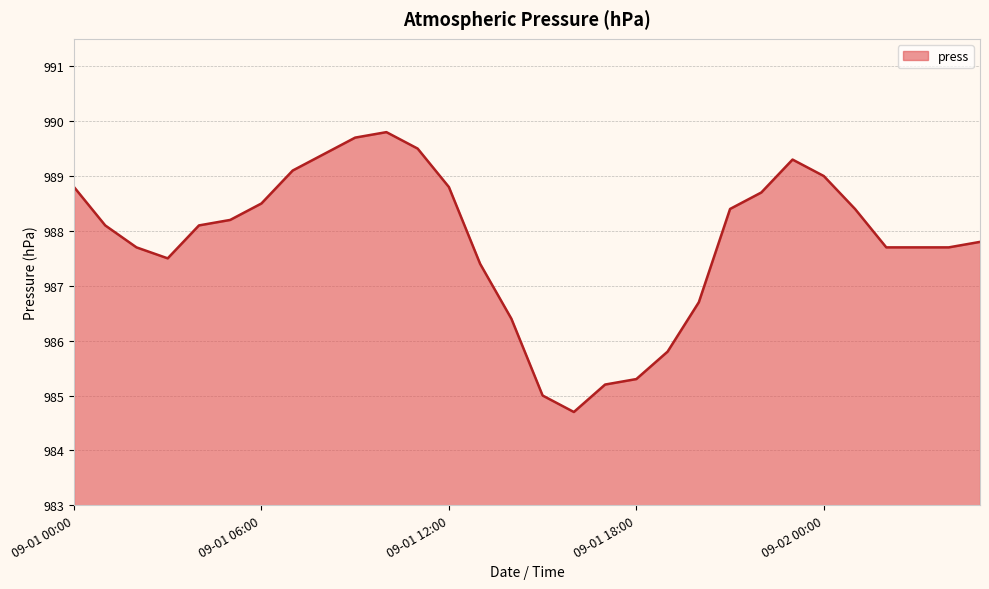

What is the greatest value displayed?

989.8